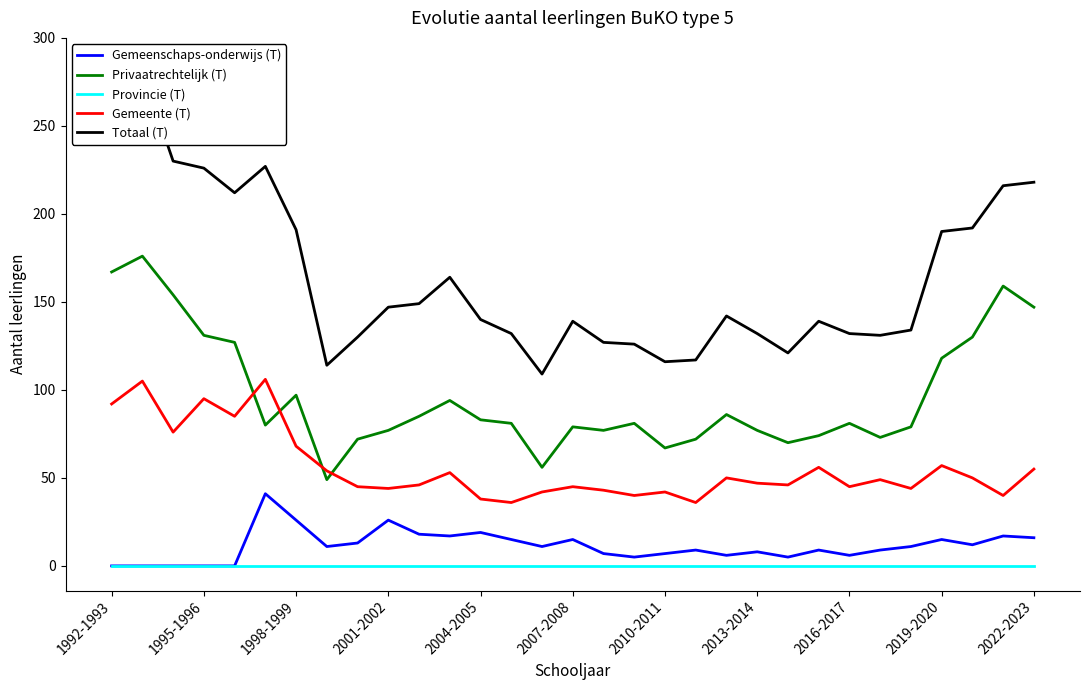

How many distinct data groups are displayed?

5